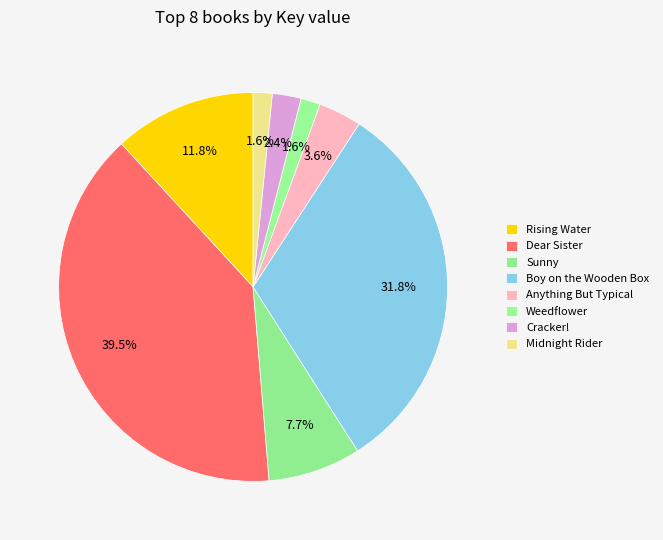

Count the number of slices in the pie.

8